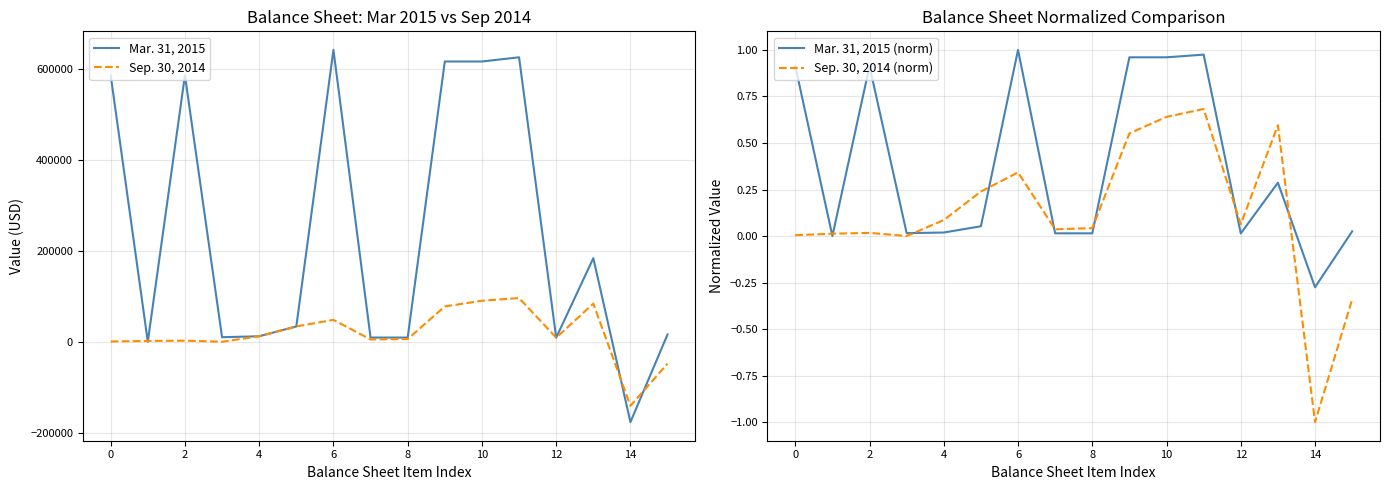

How many lines are shown in the chart?

4